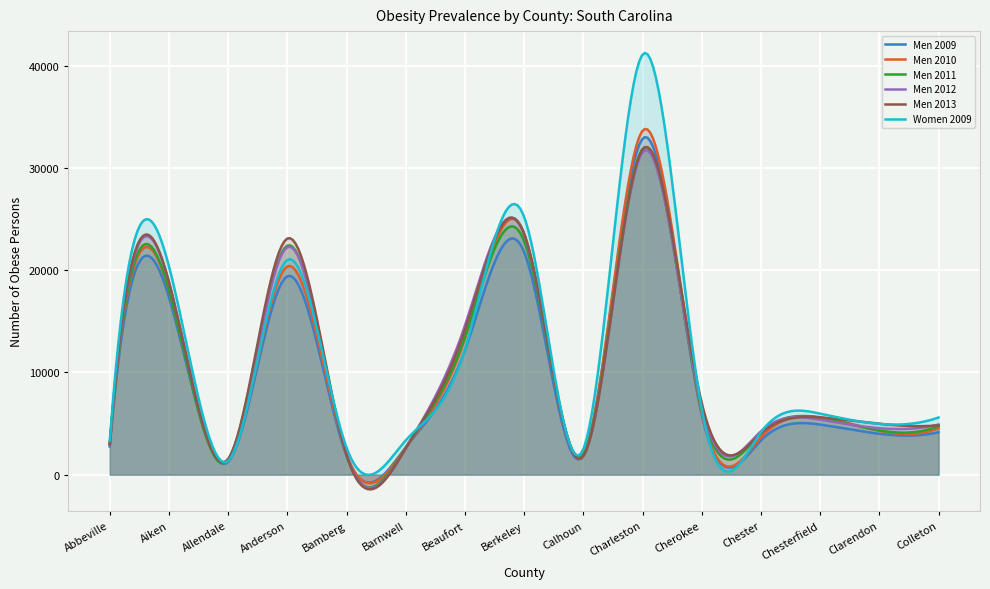

Count the number of data series in this chart.

6